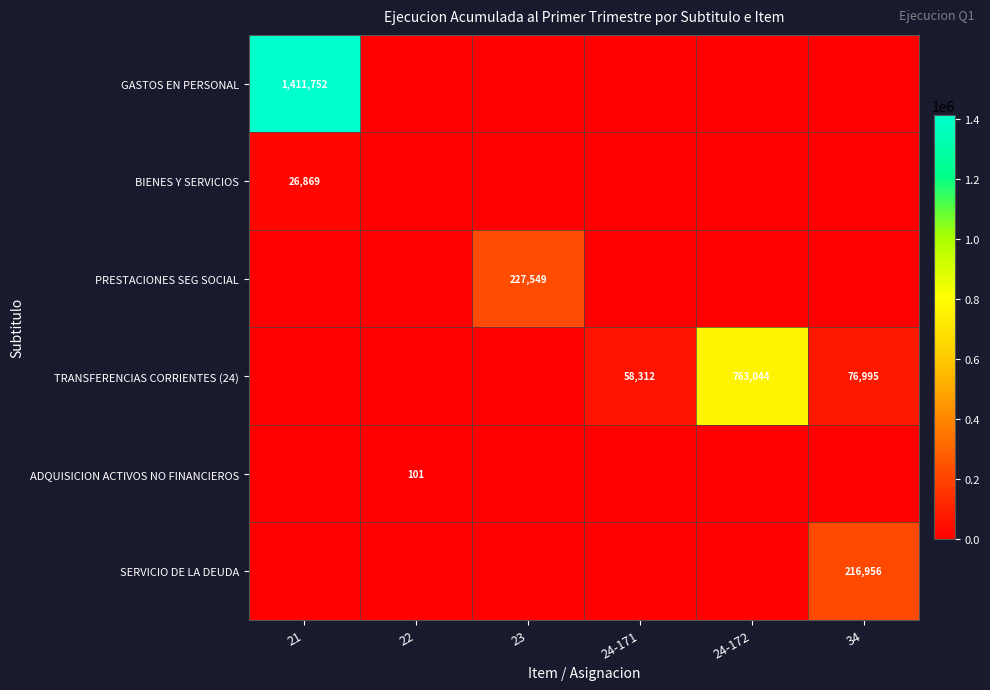

The TRANSFERENCIAS CORRIENTES (24) series shows 1145587 at 24-172. True or false?

False